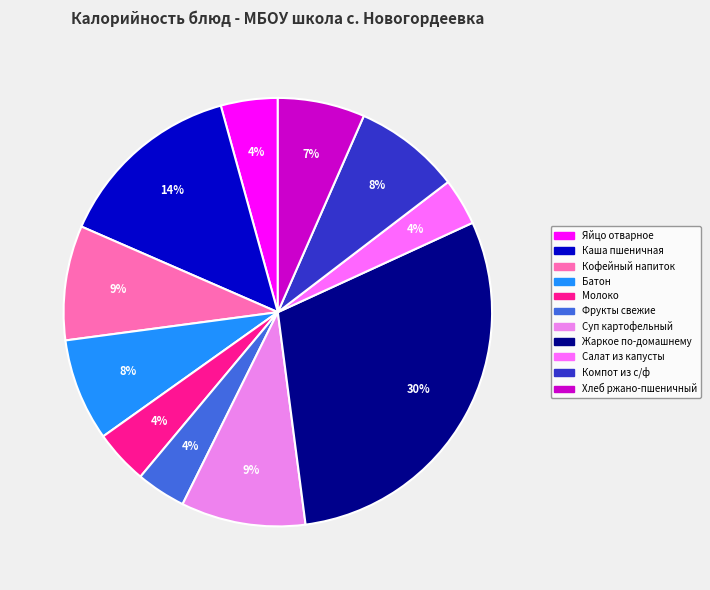

To the nearest percent, what is the difference between the Каша пшеничная and Жаркое по-домашнему slice percentages?

16%